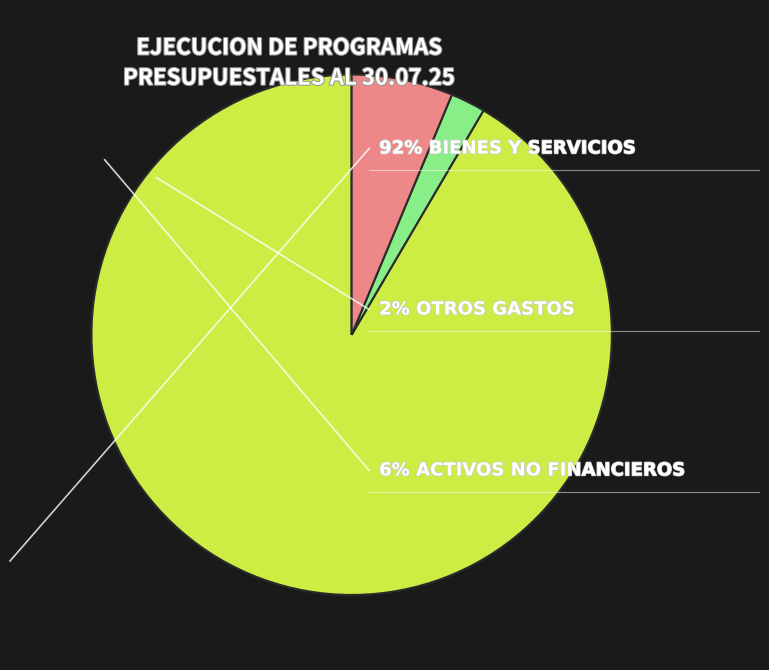

Is there any slice that represents more than half of the pie?

Yes